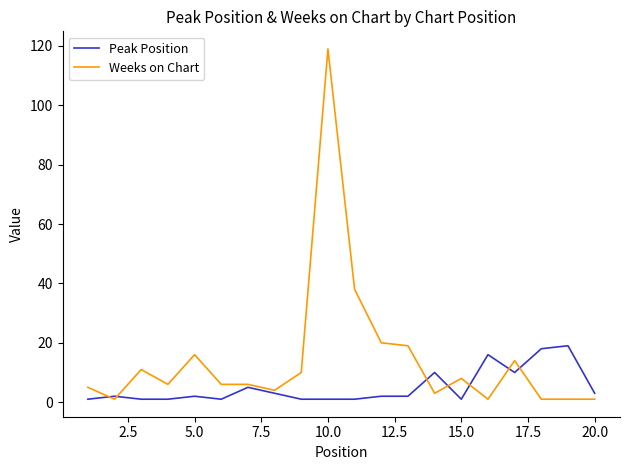

What is the maximum value for Peak Position?

19